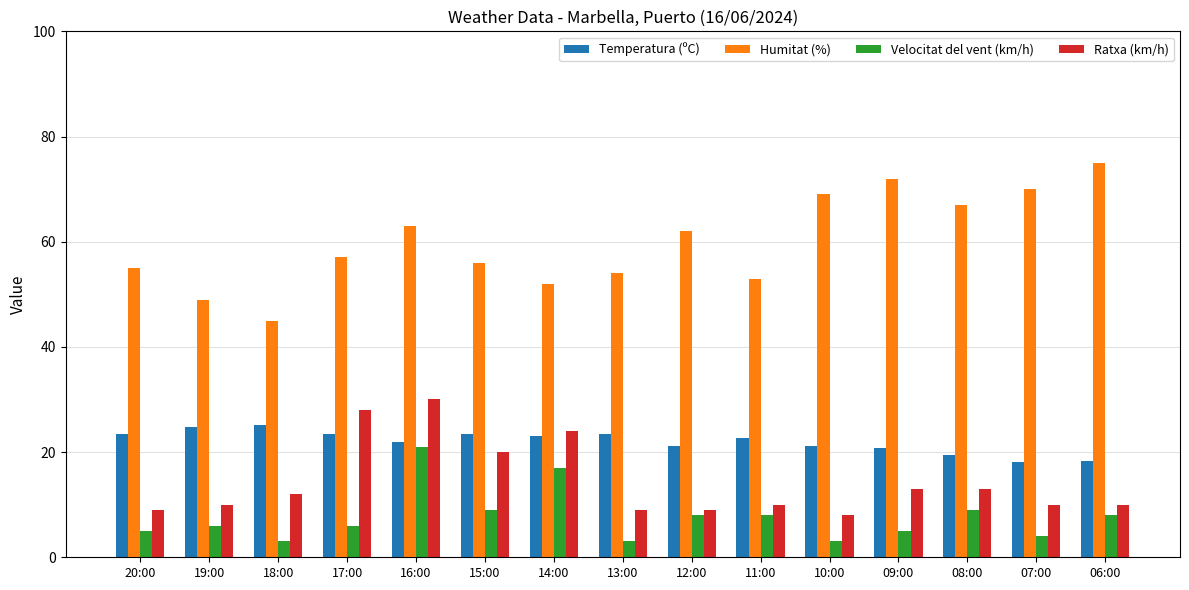

How many bars are there in each group?

4